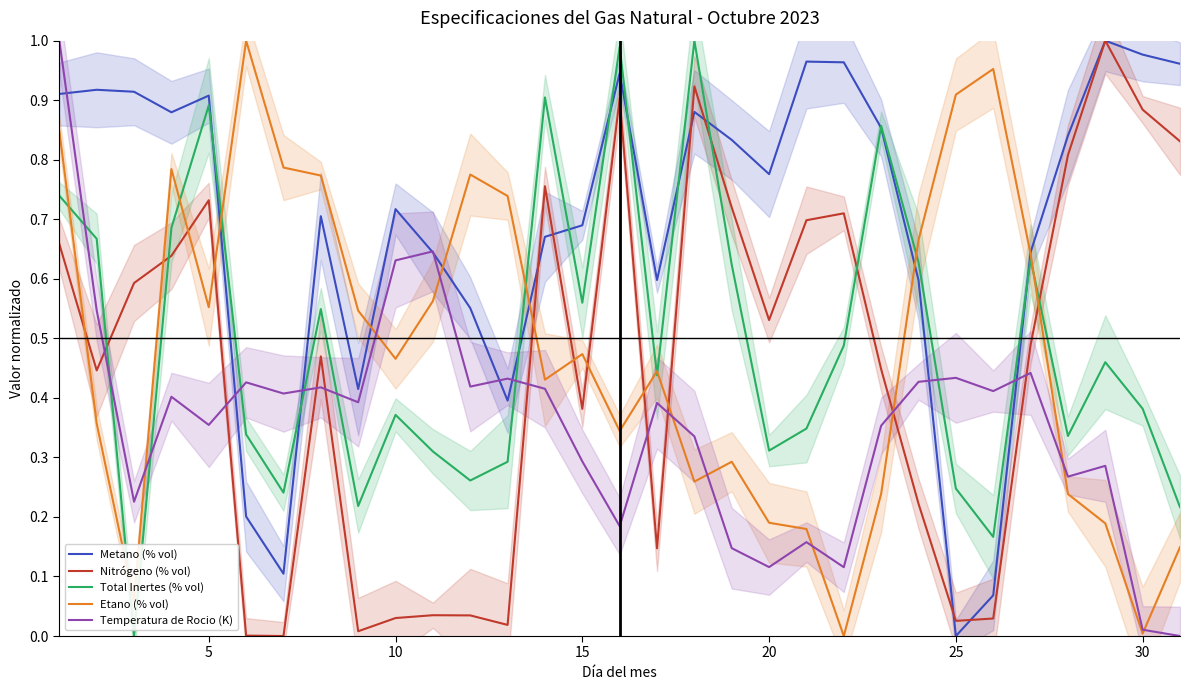

How many values in the Etano (% vol) series exceed 0?

30